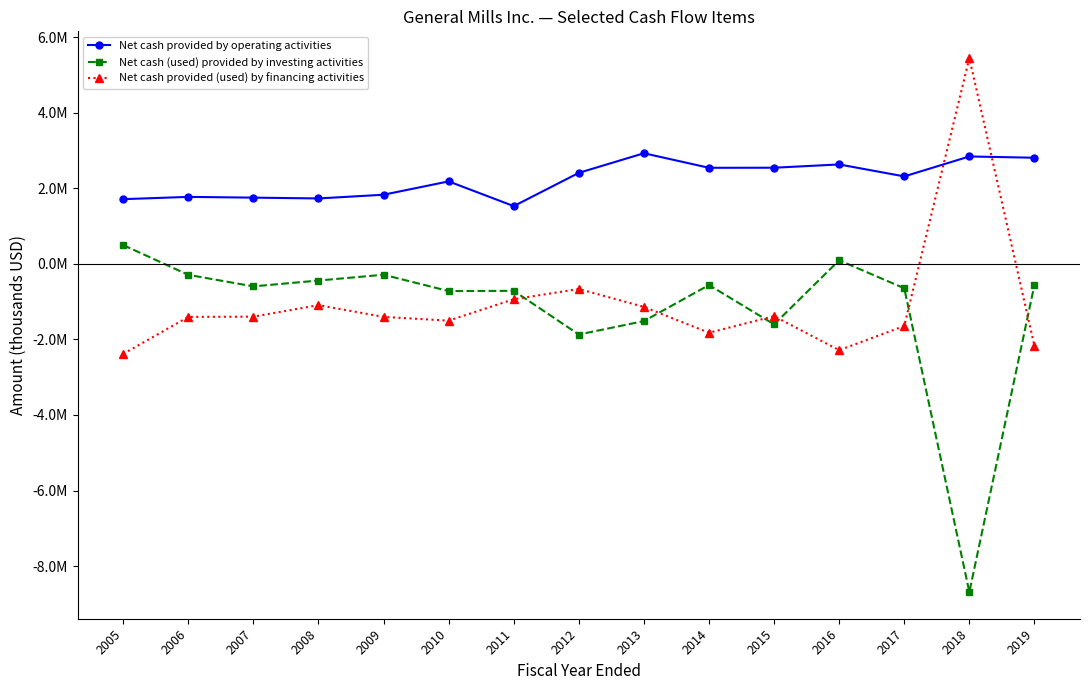

True or false: Net cash (used) provided by investing activities and Net cash provided by operating activities intersect in this chart.

False